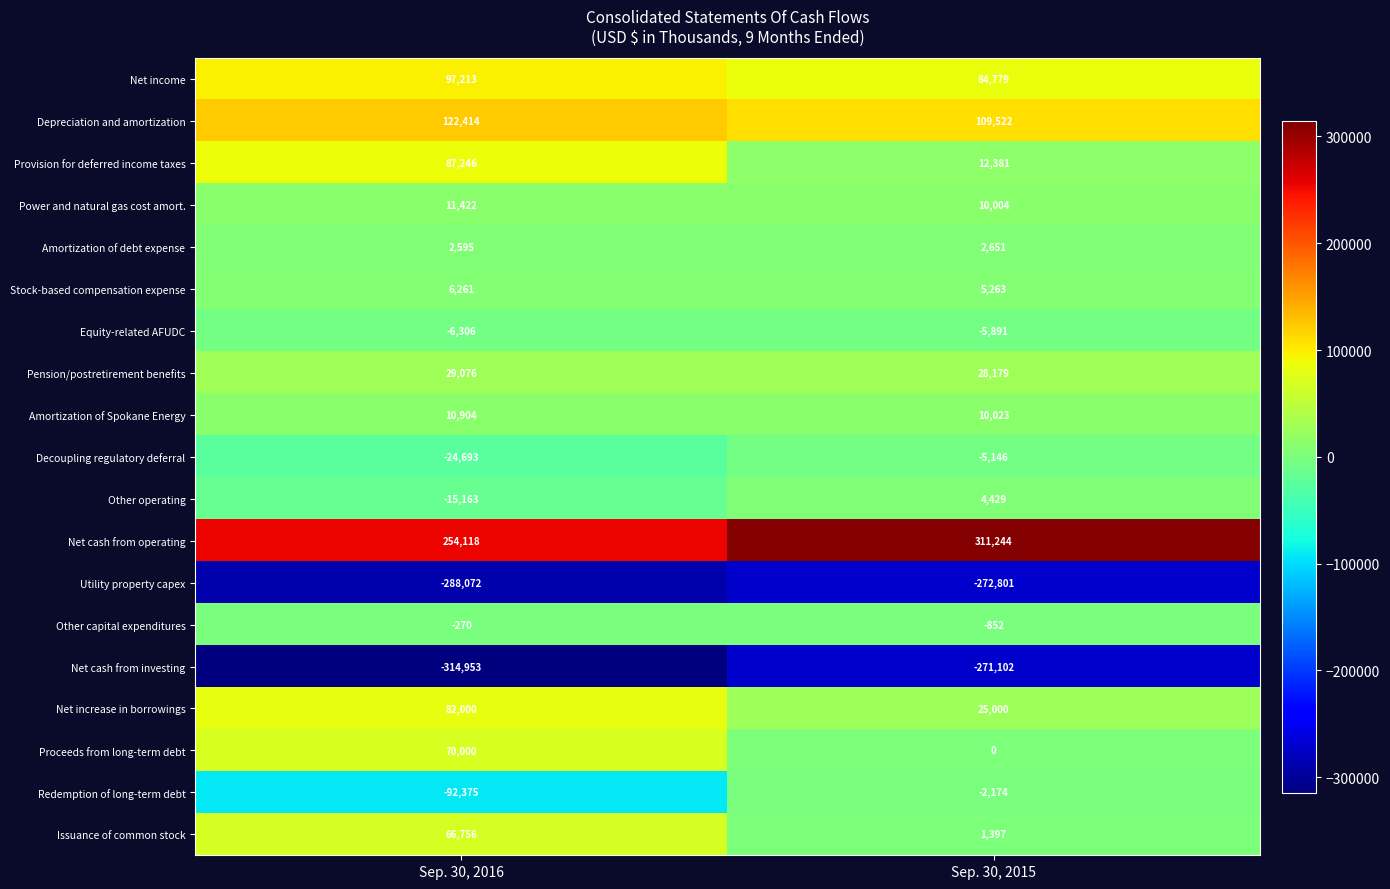

Which label corresponds to the smallest value in the chart?

Sep. 30, 2016